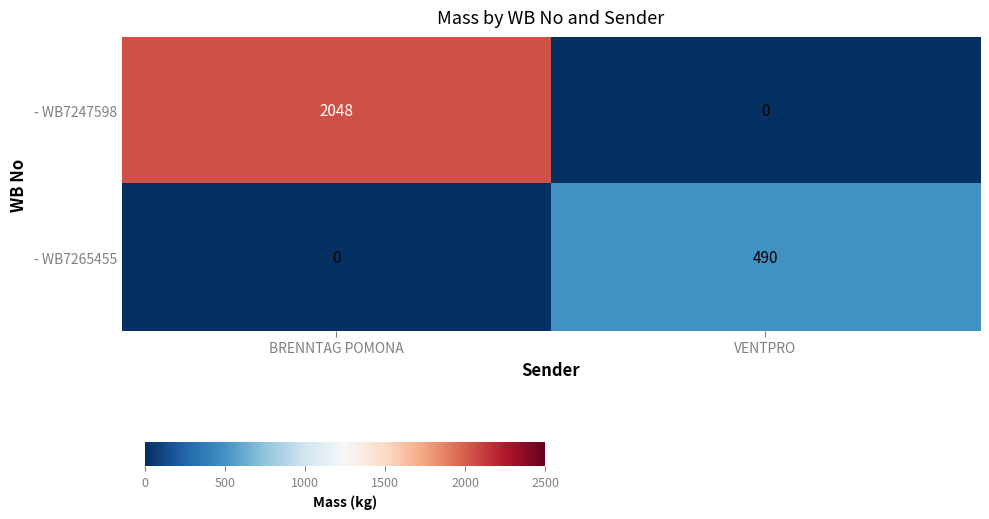

Is it true that - WB7265455 equals 212 at BRENNTAG POMONA?

False